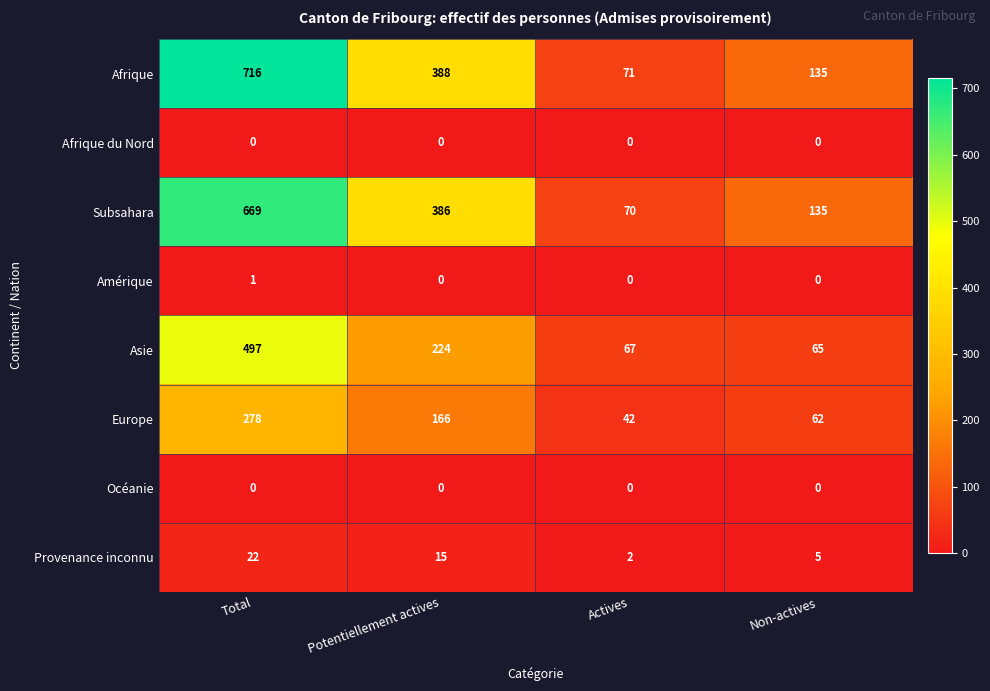

At how many categories does at least one series exceed 113?

3